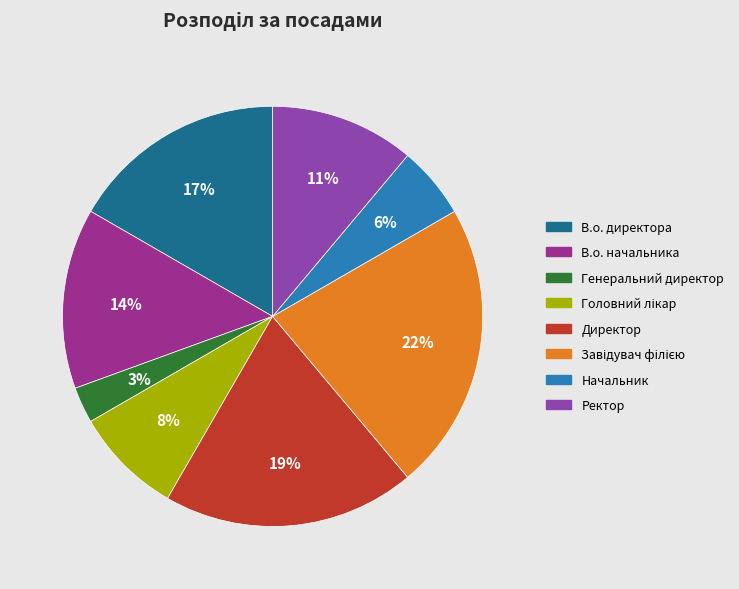

Approximately how many times larger is the value at Генеральний директор compared to В.о. директора?

0.2